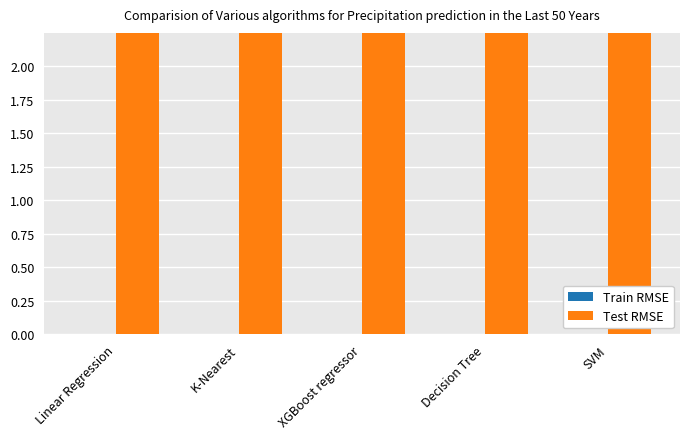

What are all the series names shown in the legend?

Train RMSE, Test RMSE